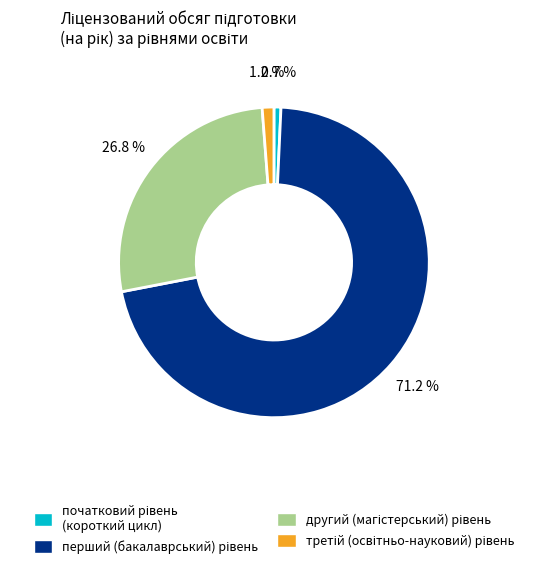

How many segments does this pie chart have?

4